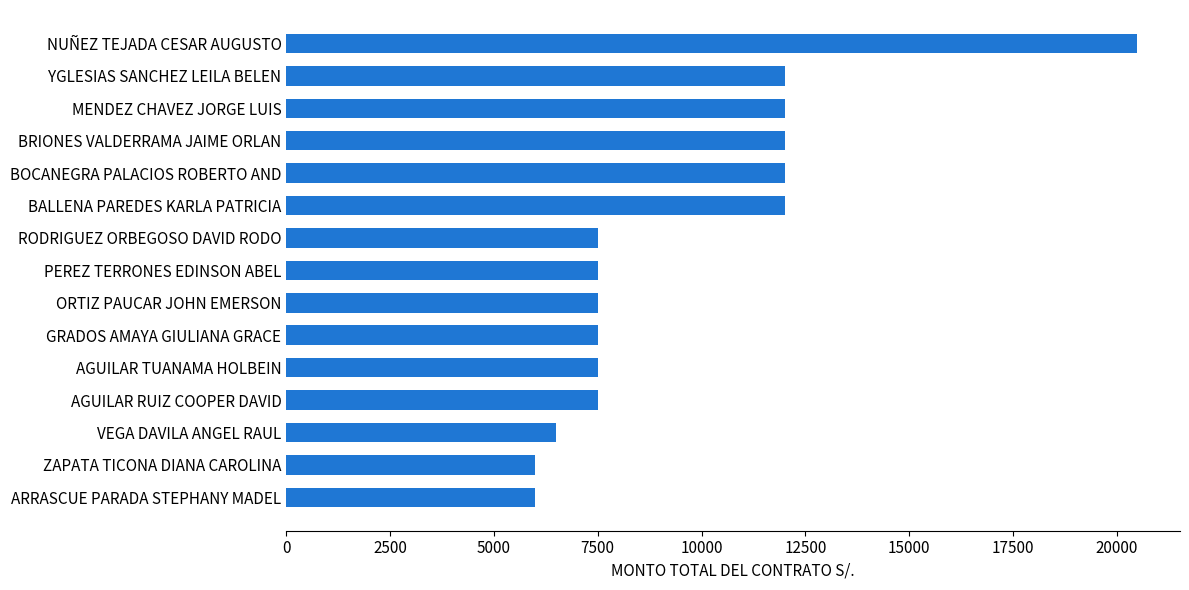

Reading bottom to top, what are all the values shown in this chart?

ARRASCUE PARADA STEPHANY MADEL=6000	ZAPATA TICONA DIANA CAROLINA=6000	VEGA DAVILA ANGEL RAUL=6500	AGUILAR RUIZ COOPER DAVID=7500	AGUILAR TUANAMA HOLBEIN=7500	GRADOS AMAYA GIULIANA GRACE=7500	ORTIZ PAUCAR JOHN EMERSON=7500	PEREZ TERRONES EDINSON ABEL=7500	RODRIGUEZ ORBEGOSO DAVID RODO=7500	BALLENA PAREDES KARLA PATRICIA=12000	BOCANEGRA PALACIOS ROBERTO AND=12000	BRIONES VALDERRAMA JAIME ORLAN=12000	MENDEZ CHAVEZ JORGE LUIS=12000	YGLESIAS SANCHEZ LEILA BELEN=12000	NUÑEZ TEJADA CESAR AUGUSTO=20500